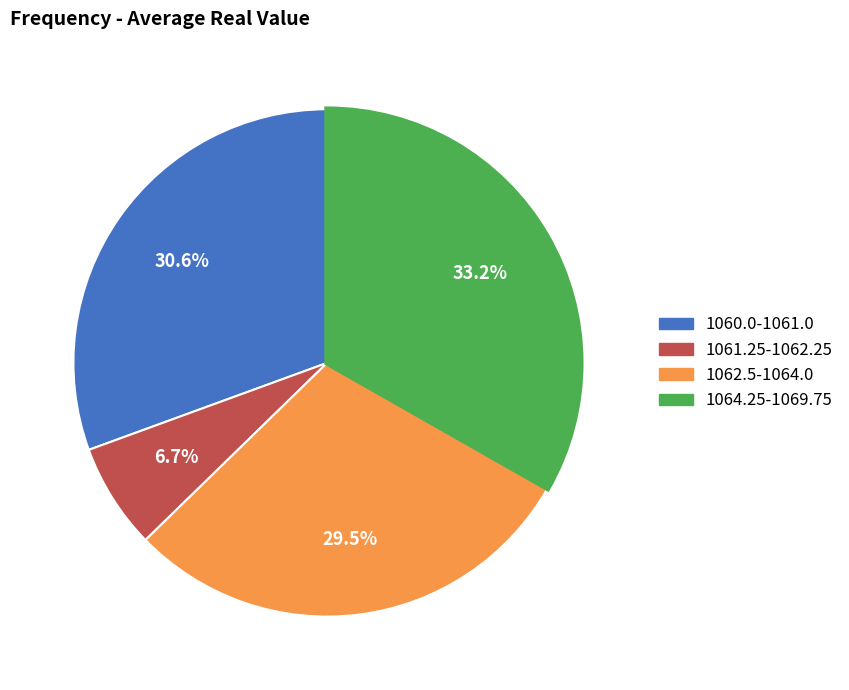

Does any single category account for the majority?

No